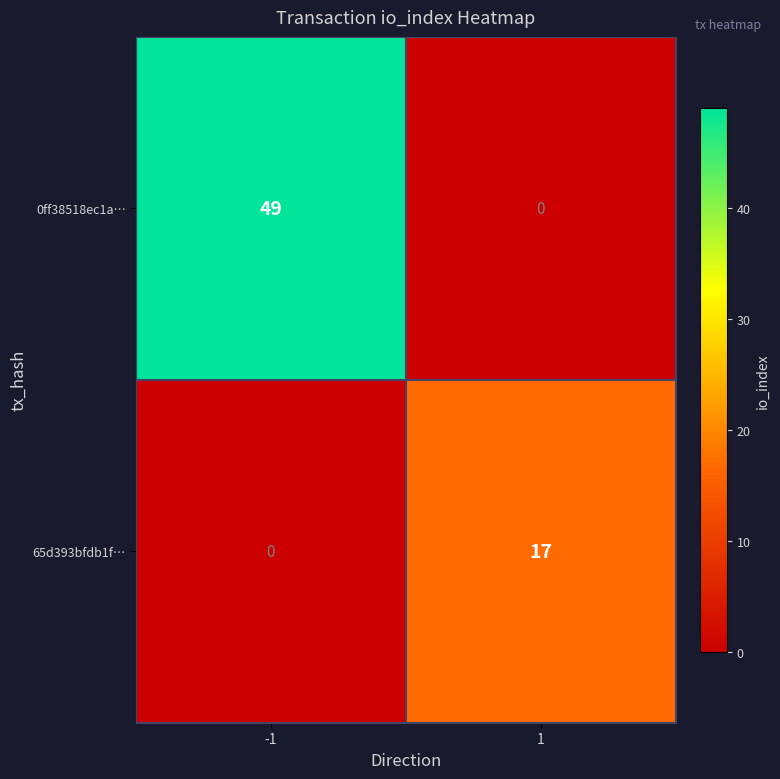

Is it true that 65d393bfdb1f… equals -9 at -1?

False